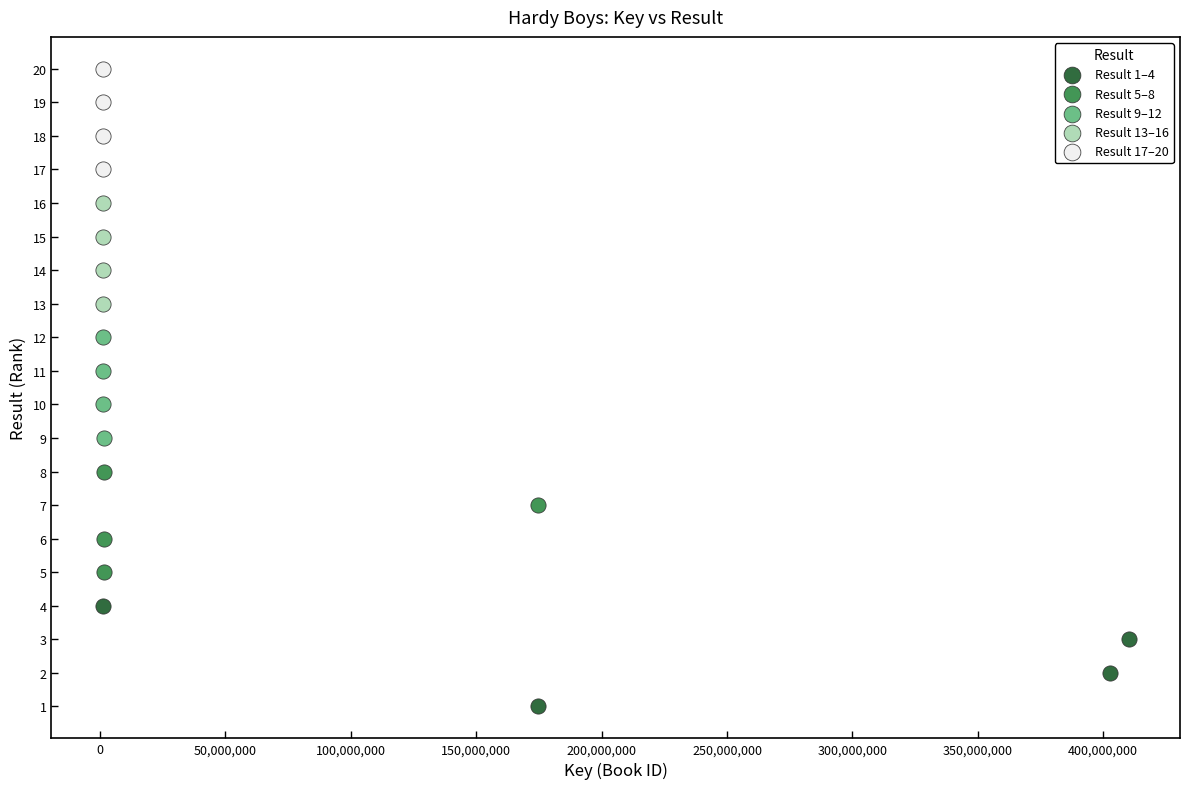

Which series reaches the maximum Y coordinate?

Result 17–20